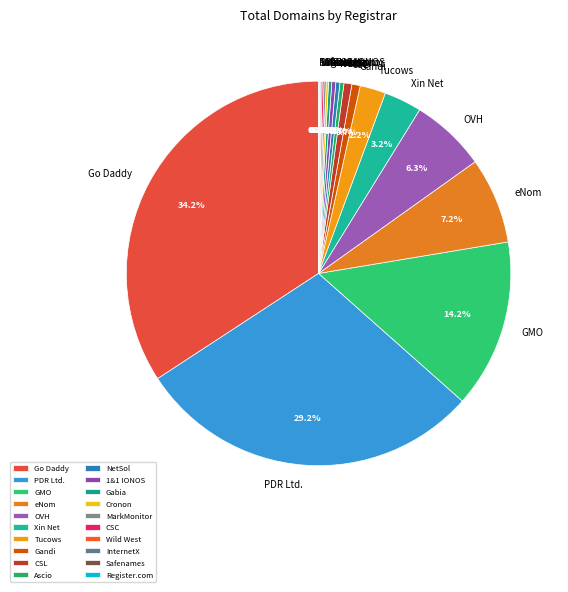

How much of the chart is everything except Ascio?

99.7%